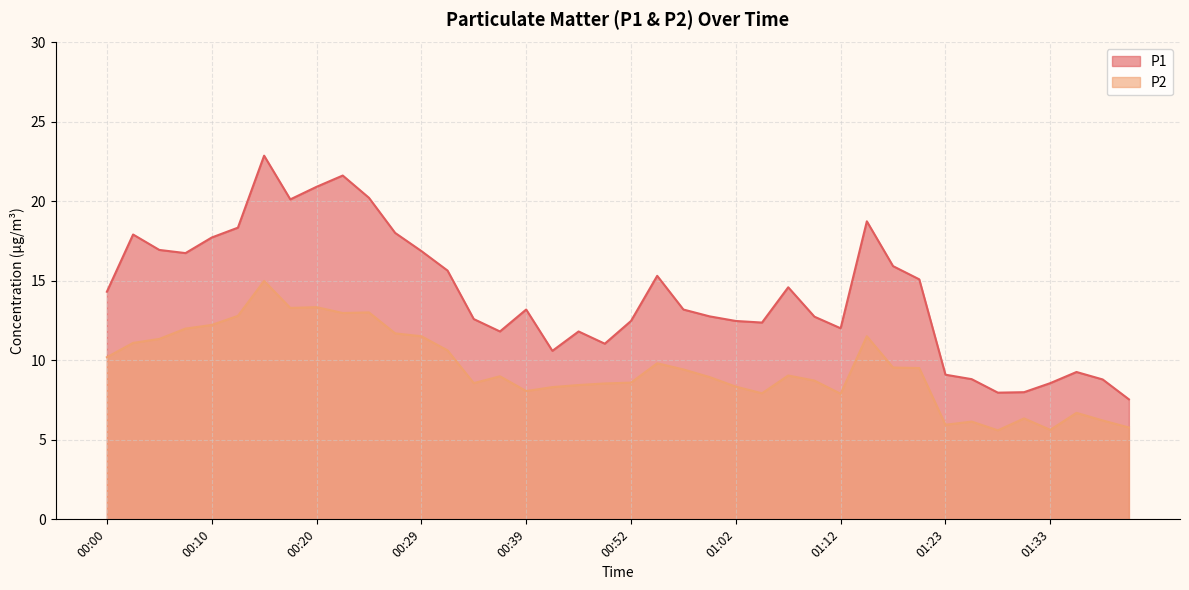

List the labels in order of P1 value, smallest first.

01:40, 01:28, 01:30, 01:33, 01:38, 01:25, 01:23, 01:35, 00:42, 00:50, 00:37, 00:47, 01:12, 01:05, 00:52, 01:02, 00:34, 01:10, 01:00, 00:39, 00:57, 00:00, 01:07, 01:20, 00:55, 00:32, 01:17, 00:07, 00:29, 00:05, 00:10, 00:02, 00:27, 00:12, 01:15, 00:17, 00:25, 00:20, 00:22, 00:15